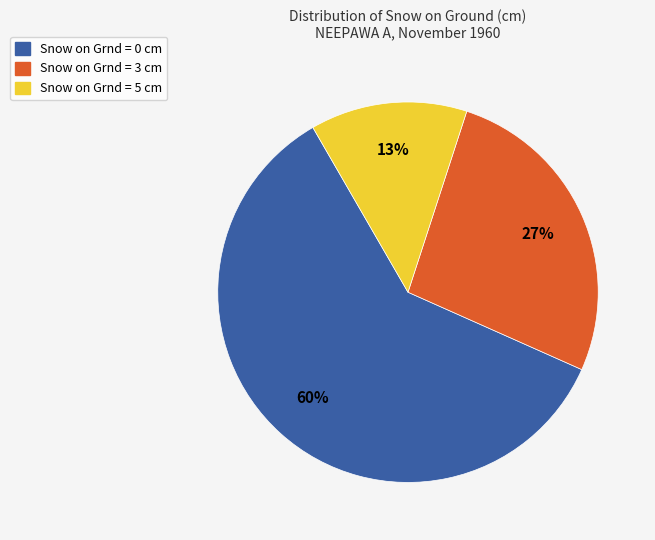

To the nearest percent, what portion does Snow on Grnd = 0 cm represent?

60%